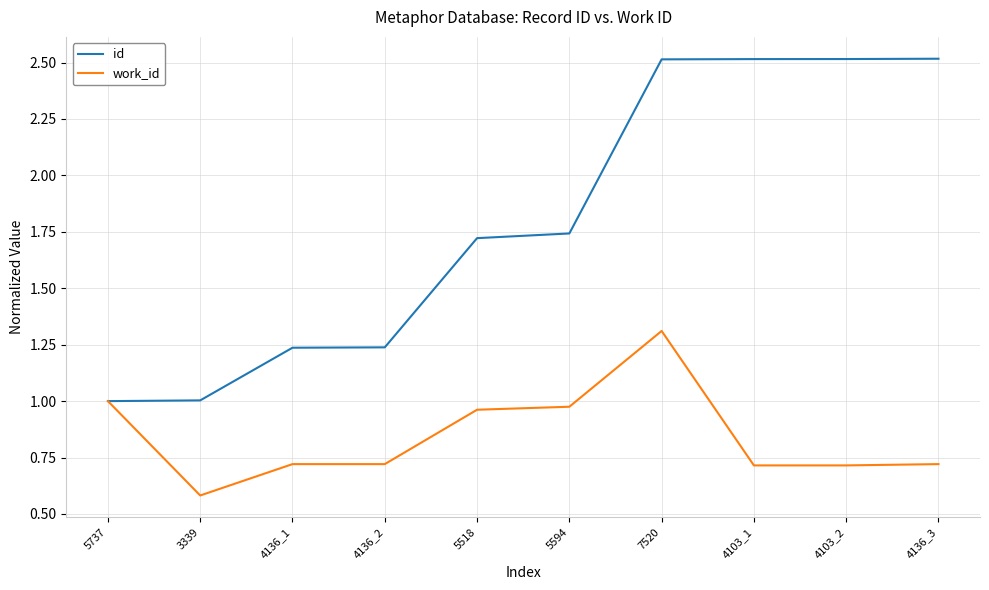

Which series has the largest total across all categories?

id